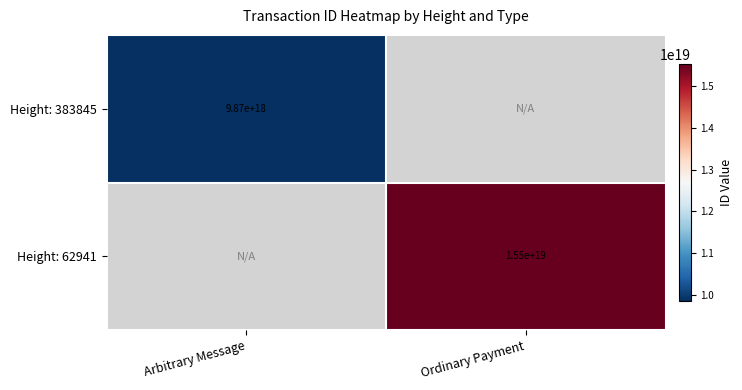

True or false: Height: 62941 has a value of 15500000000000000000 at Ordinary Payment.

True